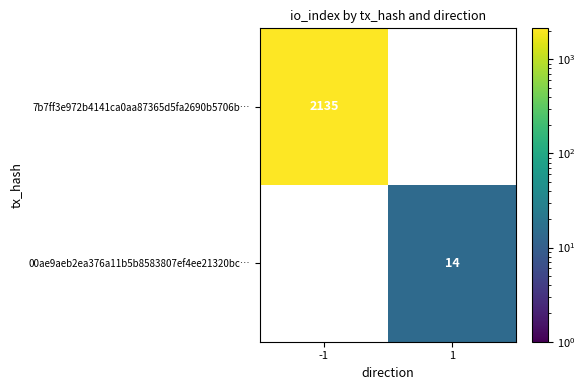

Is the value of 00ae9aeb2ea376a11b5b8583807ef4ee21320bc… at 1 greater than the value of 7b7ff3e972b4141ca0aa87365d5fa2690b5706b… at -1?

No